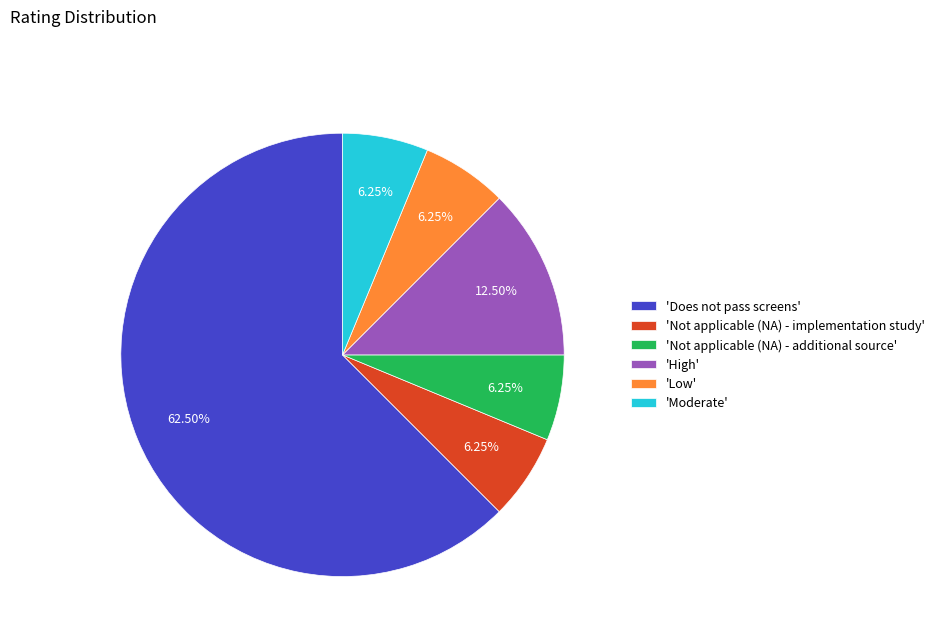

Is there a majority slice in this chart?

Yes